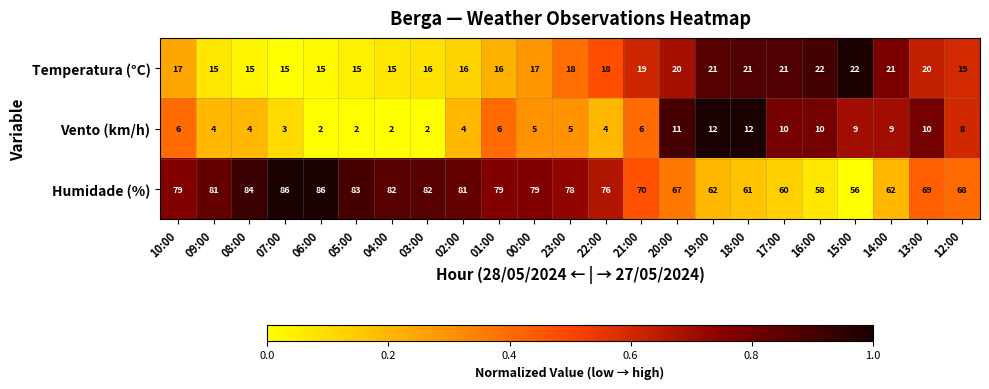

List the series in order of their overall mean, lowest first.

Vento (km/h), Temperatura (°C), Humidade (%)